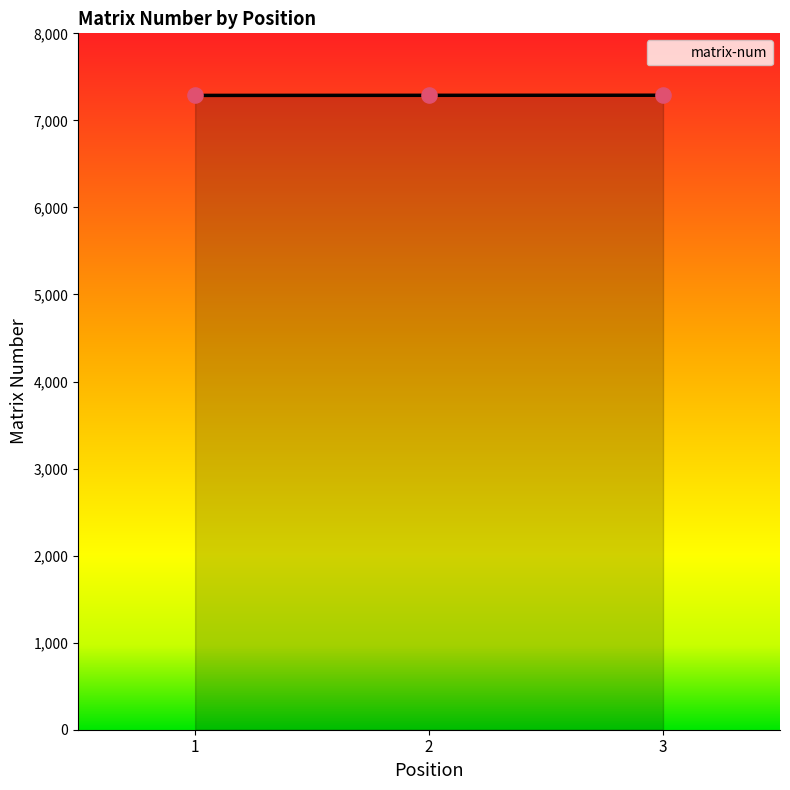

What is the change in value from 2 to 3?

+1